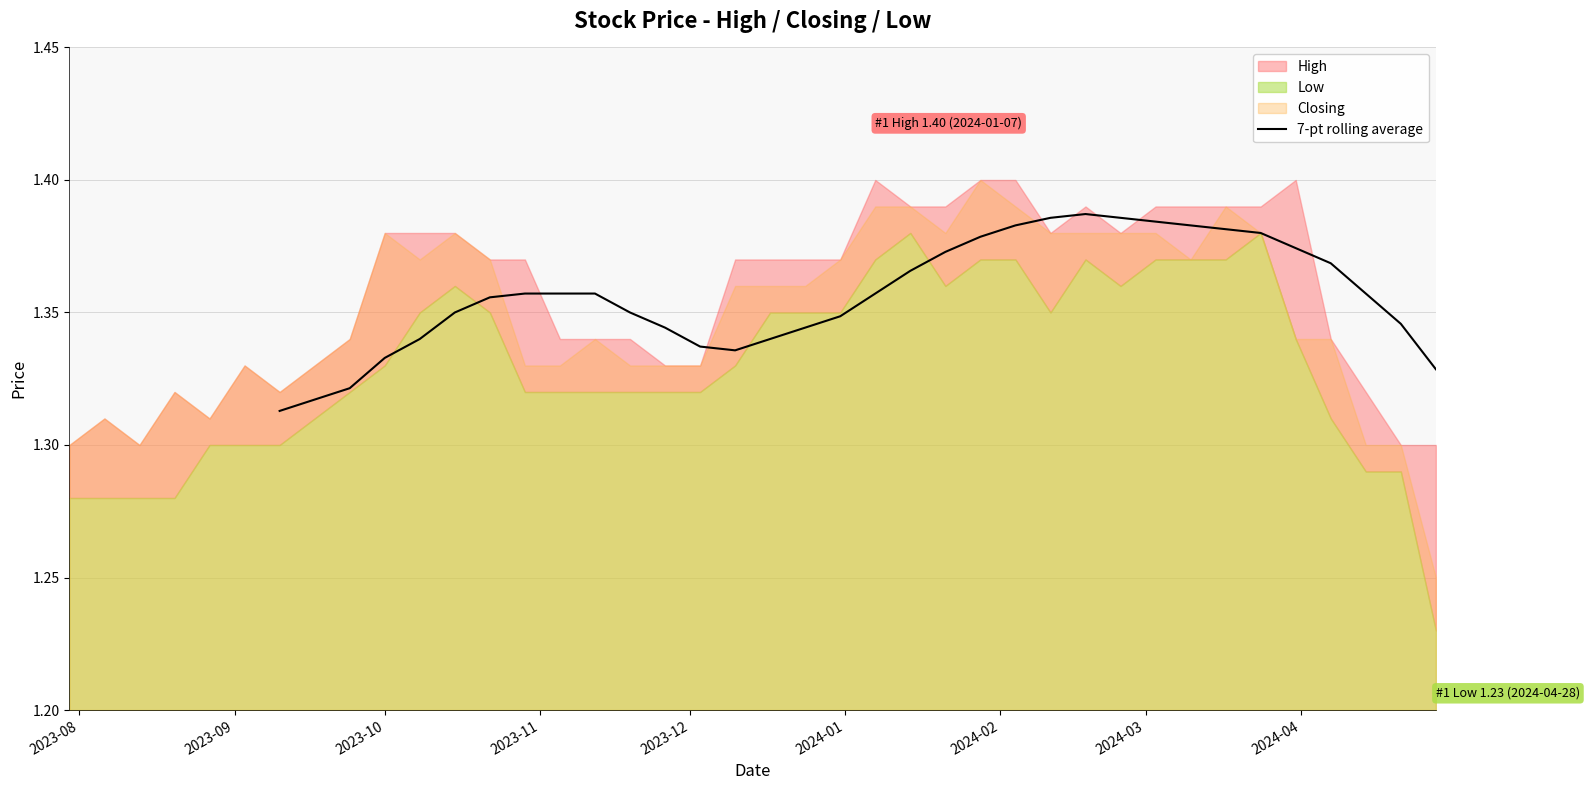

The value at 27 is 0.9. True or false?

False